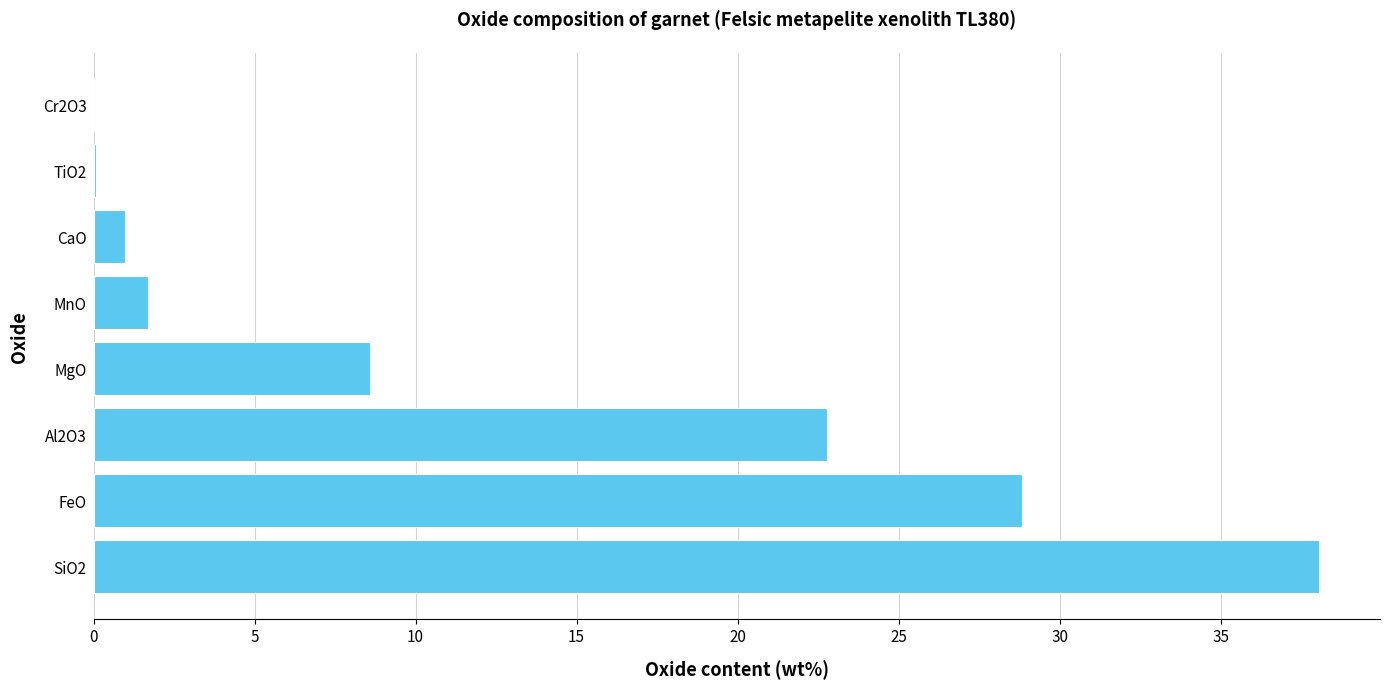

At which label is the value closest to 19?

Al2O3